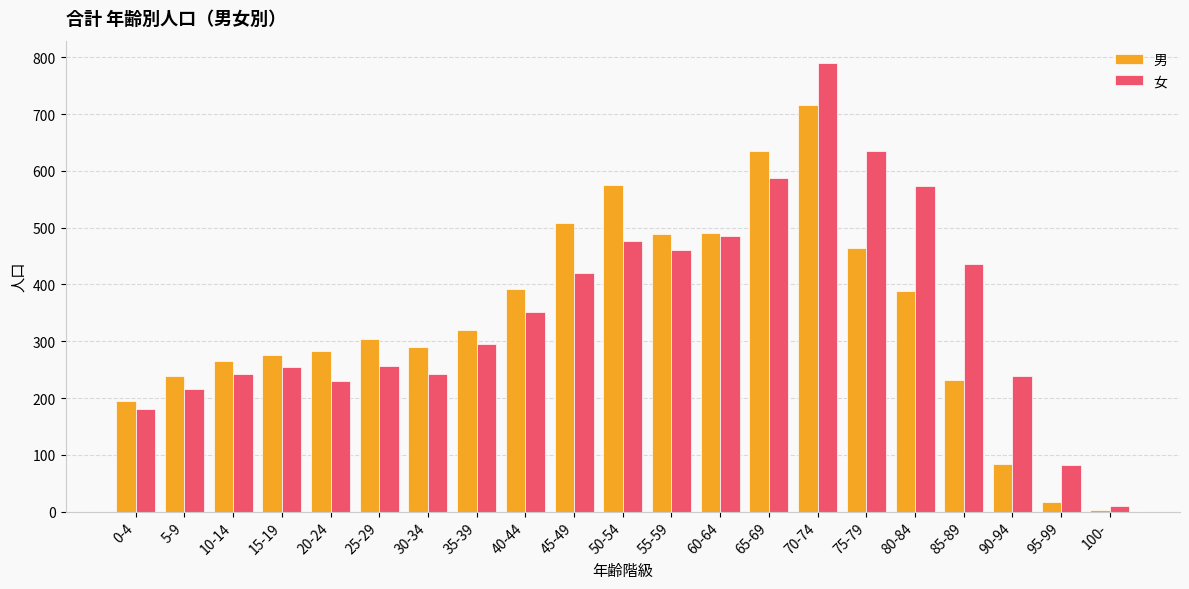

Count the number of data series in this chart.

2